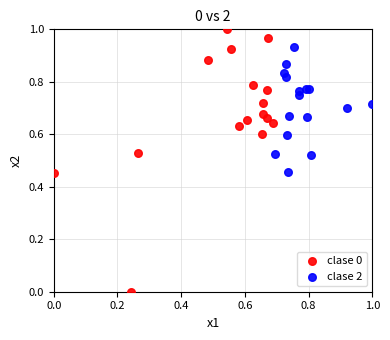

What are all the series names shown in the legend?

clase 0, clase 2